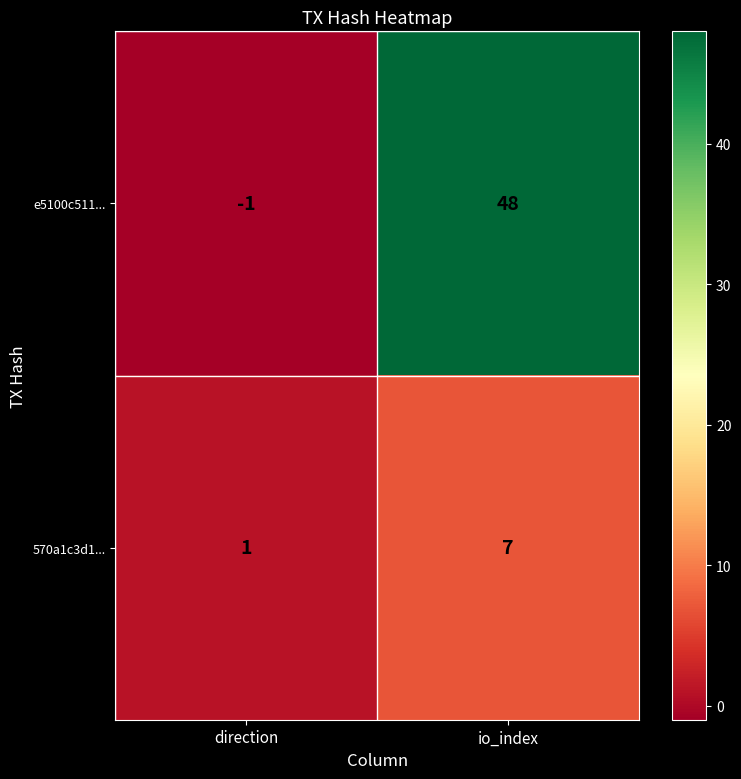

True or false: 570a1c3d1... has a value of 1 at direction.

True